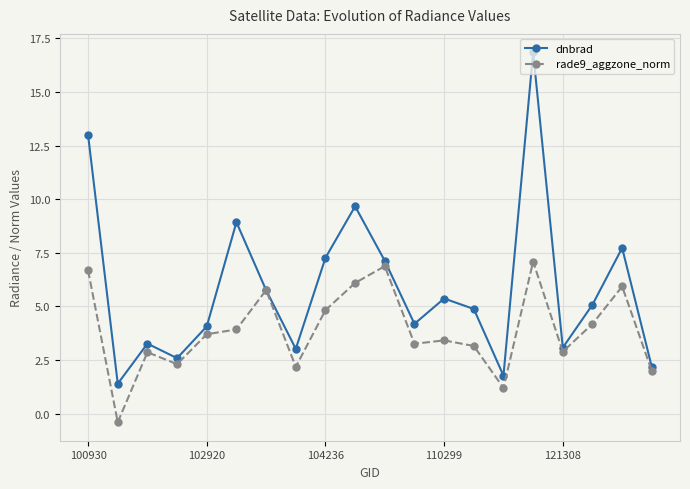

Is this an area chart (filled region under the line)?

No